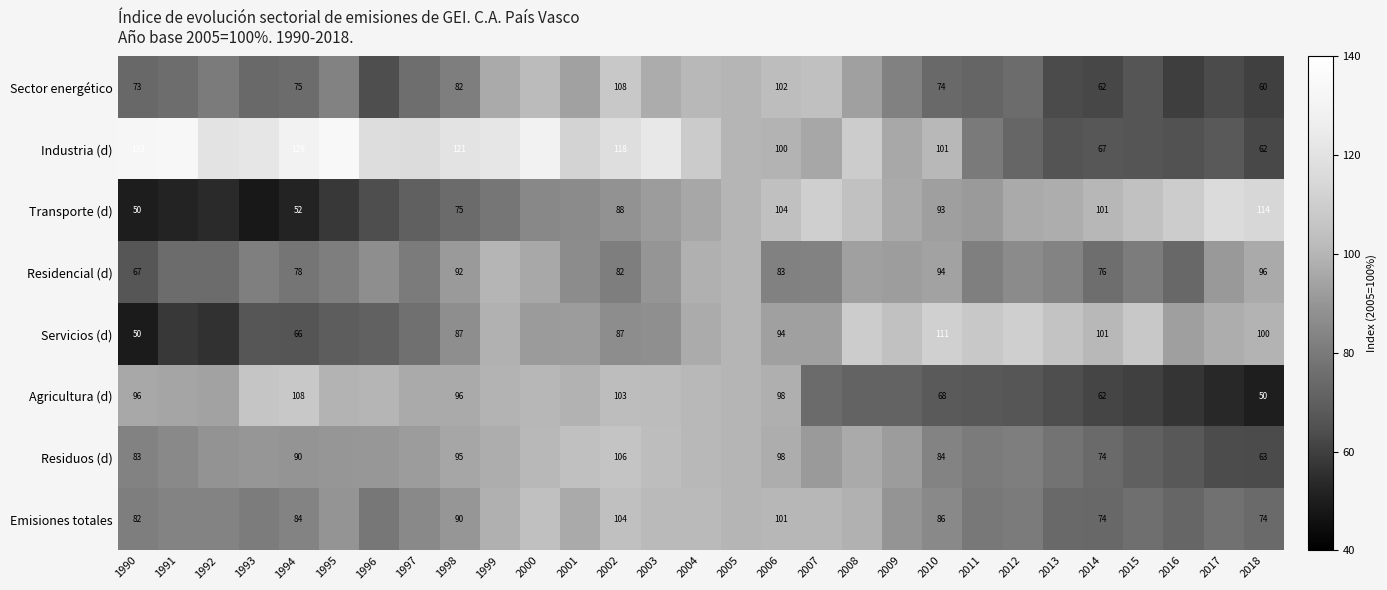

At which label is Residencial (d) closest to 83?

2007